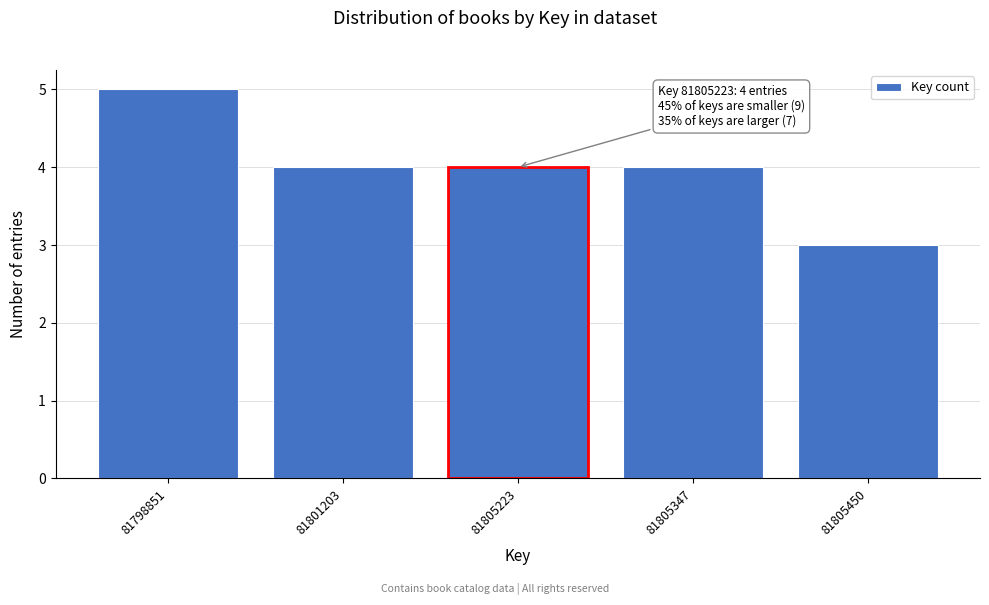

Reading right to left, what are all the values shown in this chart?

81805450=3	81805347=4	81805223=4	81801203=4	81798851=5